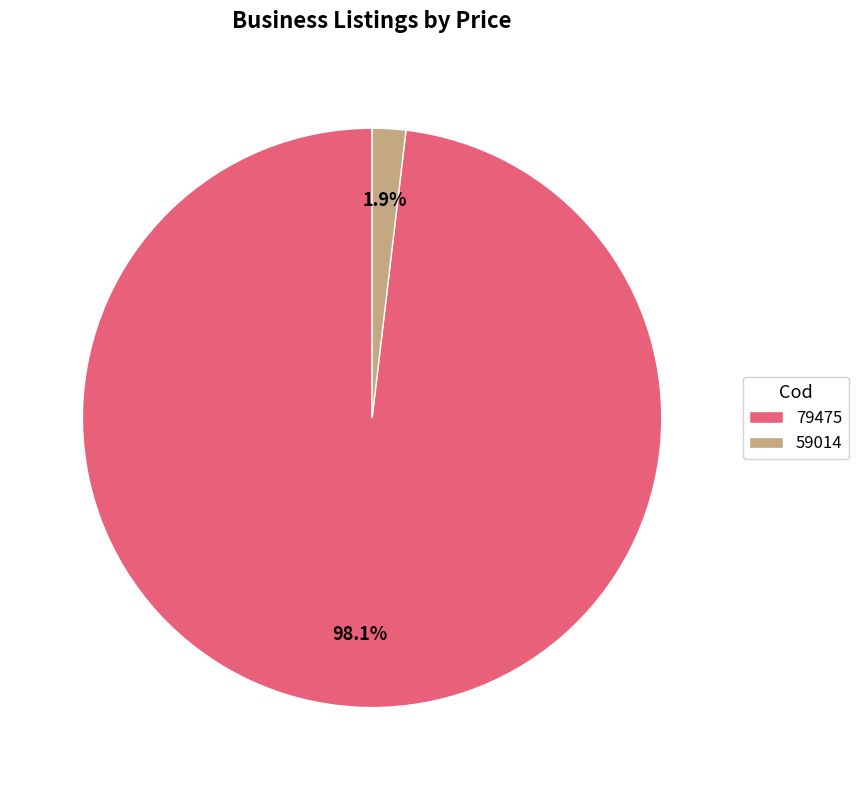

To the nearest percent, what is the difference between the 59014 and 79475 slice percentages?

96%